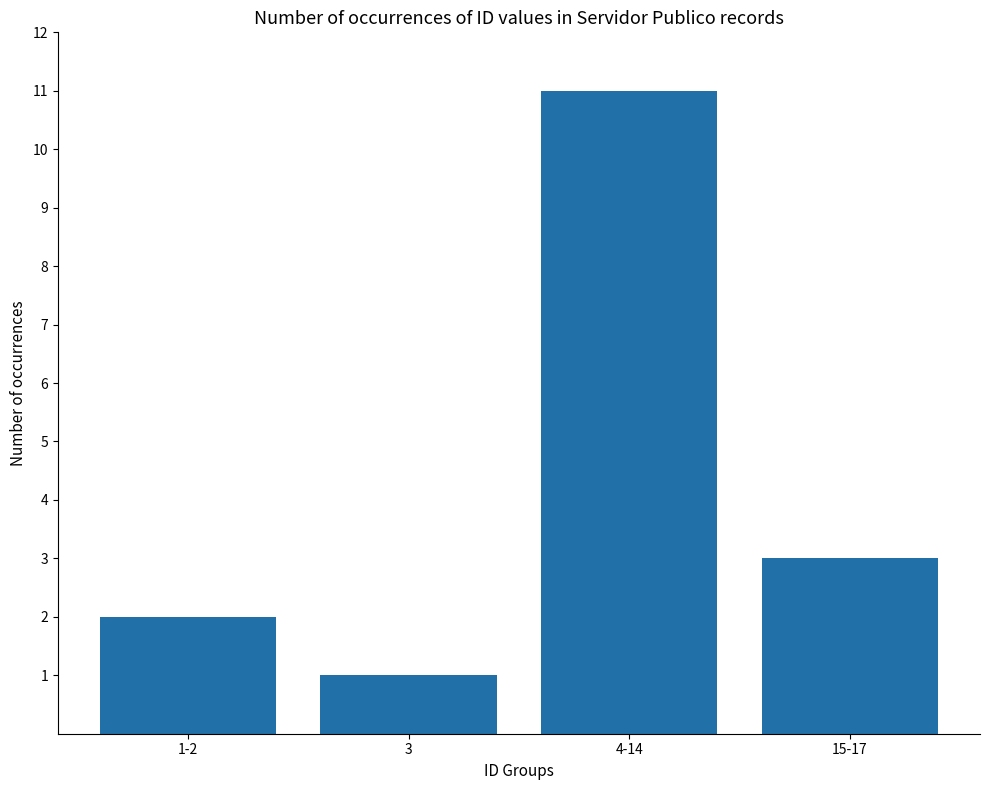

What is the greatest value displayed?

11